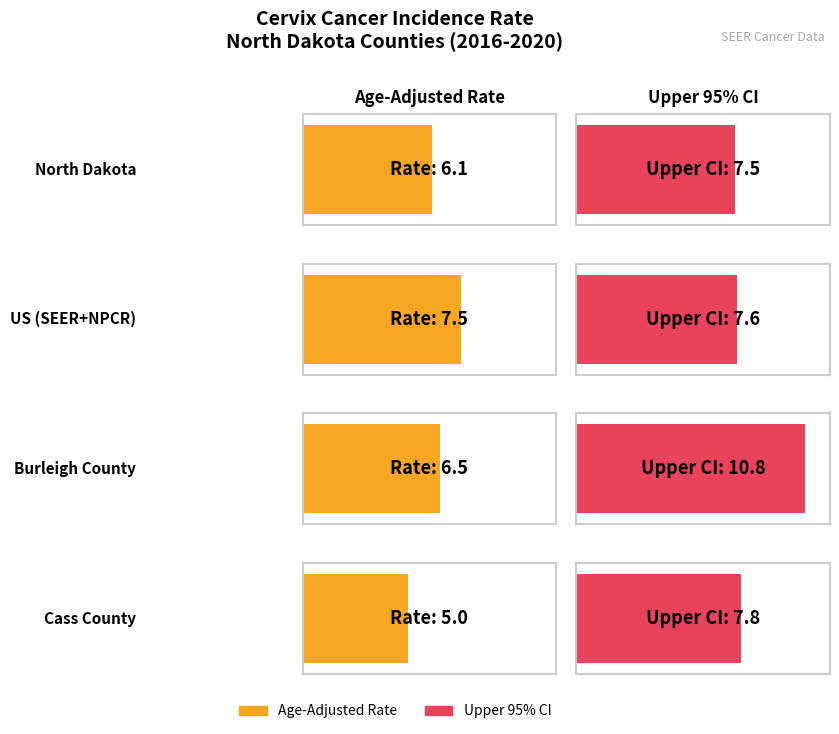

What is the label of the 2nd bar from the right?

Burleigh County